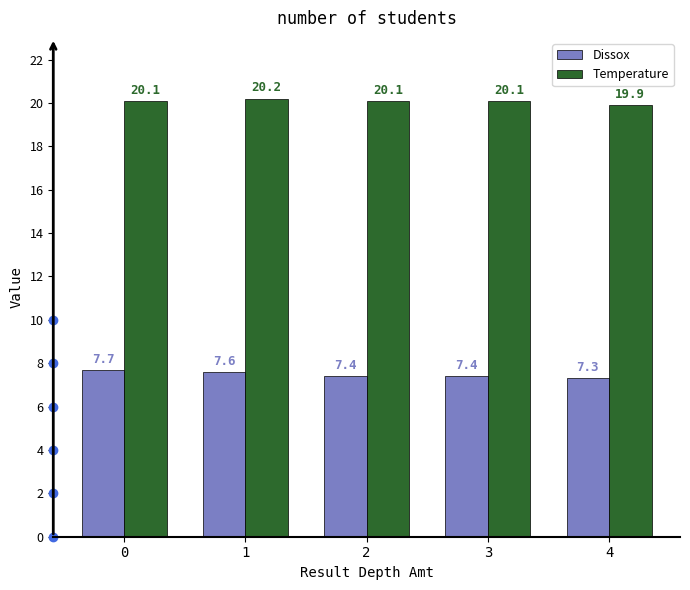

Reading right to left, transcribe all the data shown in this chart.

Dissox: 7.3	7.4	7.4	7.6	7.7
Temperature: 19.9	20.1	20.1	20.2	20.1